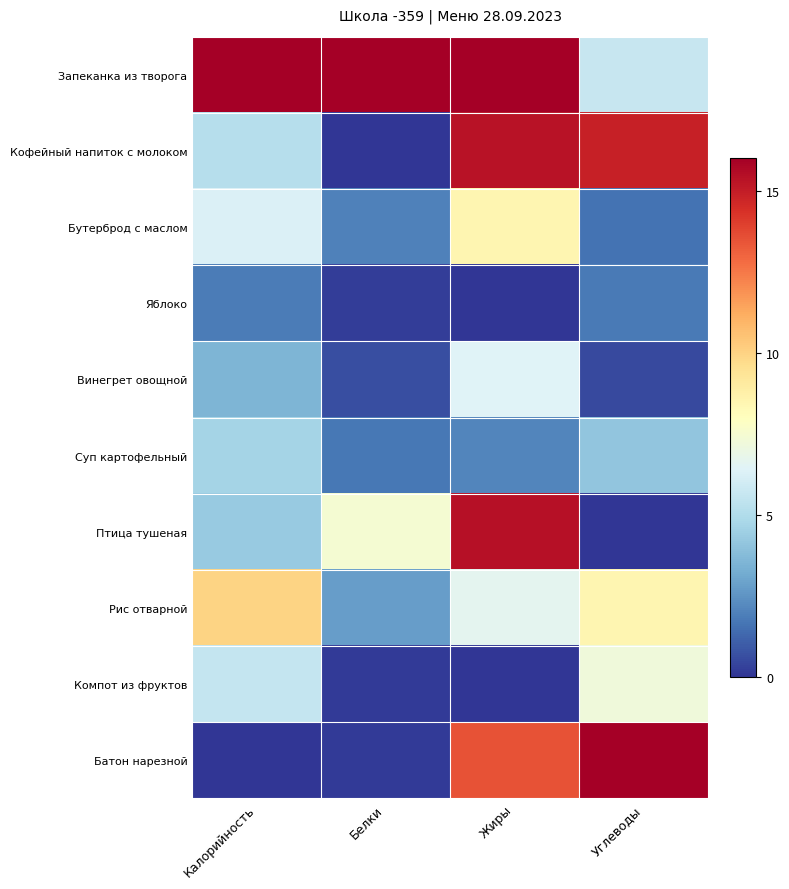

Reading left to right, list all the values displayed in this chart.

Запеканка из творога: Калорийность=16.0	Белки=16.0	Жиры=16.0	Углеводы=5.6
Кофейный напиток с молоком: Калорийность=5.2	Белки=0.0	Жиры=15.3	Углеводы=14.9
Бутерброд с маслом: Калорийность=6.3	Белки=1.9	Жиры=8.5	Углеводы=1.6
Яблоко: Калорийность=1.9	Белки=0.2	Жиры=0.0	Углеводы=1.8
Винегрет овощной: Калорийность=3.6	Белки=0.6	Жиры=6.4	Углеводы=0.5
Суп картофельный: Калорийность=4.6	Белки=1.7	Жиры=2.1	Углеводы=4.1
Птица тушеная: Калорийность=4.3	Белки=7.5	Жиры=15.4	Углеводы=0.0
Рис отварной: Калорийность=10.0	Белки=2.8	Жиры=6.7	Углеводы=8.5
Компот из фруктов: Калорийность=5.6	Белки=0.1	Жиры=0.0	Углеводы=7.2
Батон нарезной: Калорийность=0.0	Белки=0.1	Жиры=13.5	Углеводы=16.0